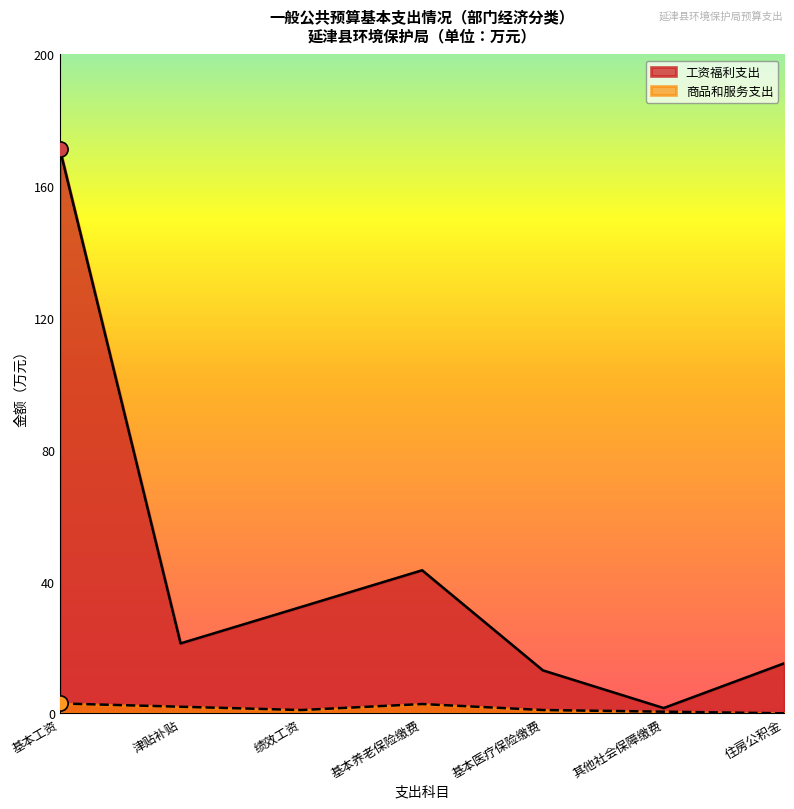

Approximately how many times larger is the value at 基本工资 compared to 基本医疗保险缴费?

13.1